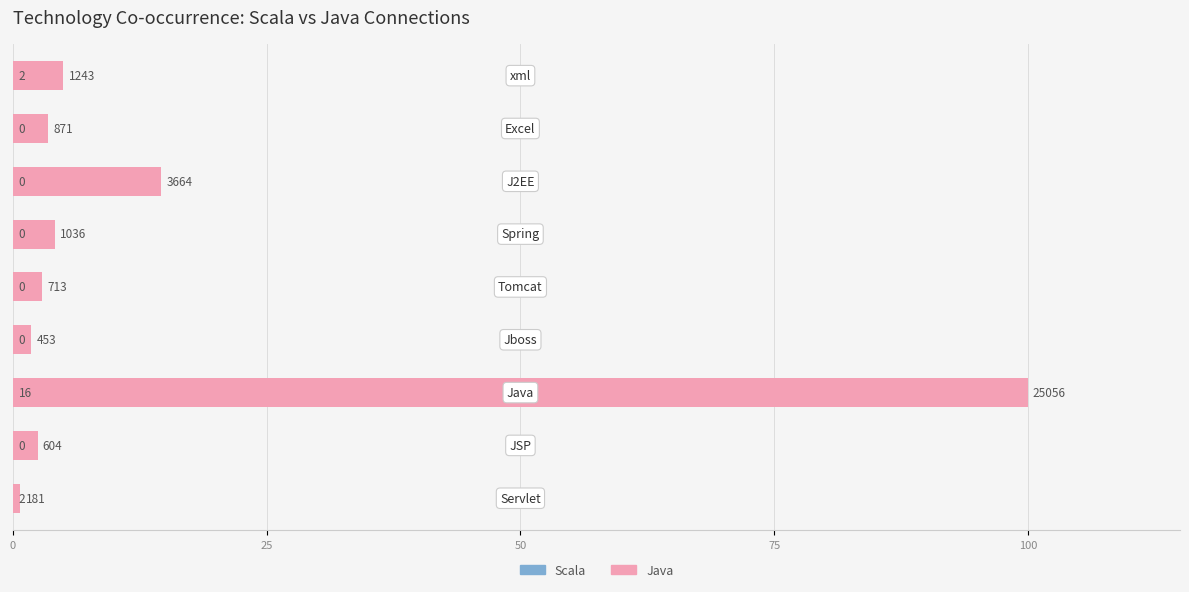

Rank the series by their average value, from highest to lowest.

Java, Scala